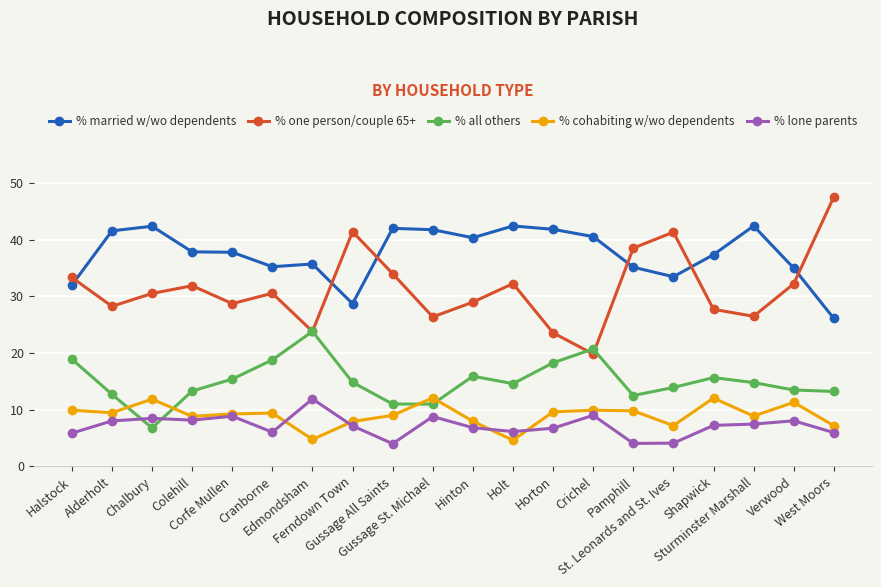

What position from the right is Edmondsham?

14